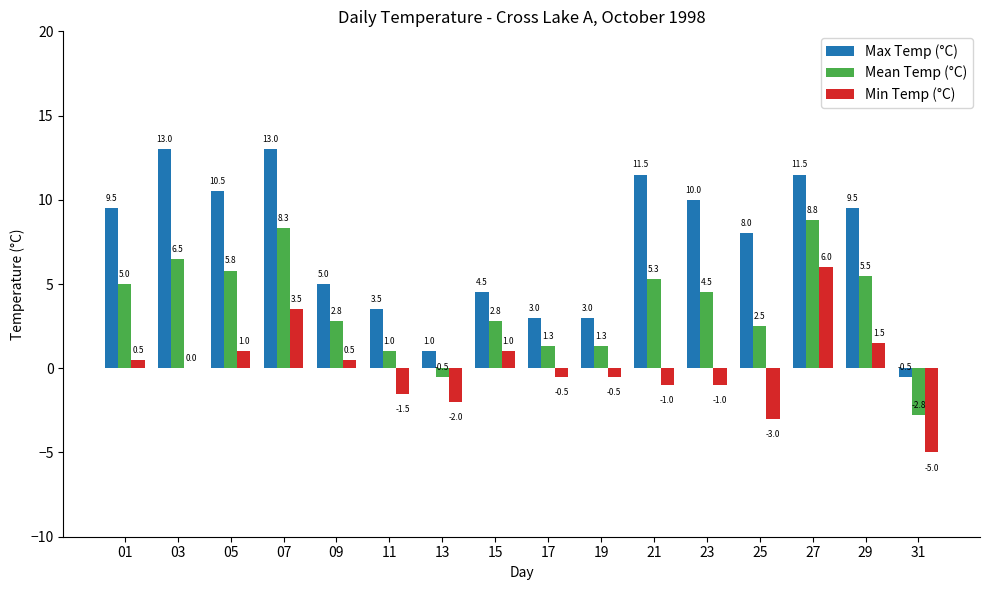

What is the maximum value shown in the chart?

13.0